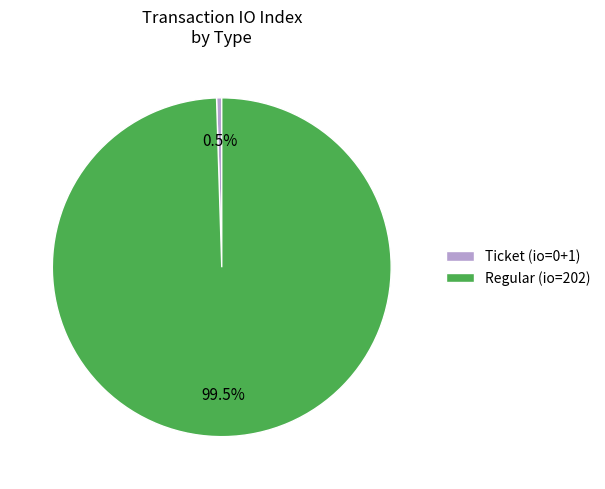

Which slice is the largest?

Regular (io=202)